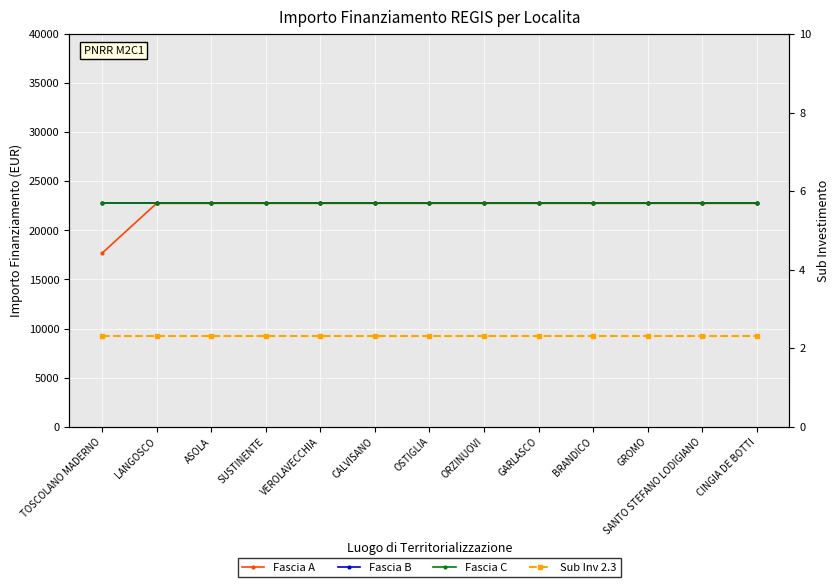

Rank the categories by Fascia C value from lowest to highest.

TOSCOLANO MADERNO, LANGOSCO, ASOLA, SUSTINENTE, VEROLAVECCHIA, CALVISANO, OSTIGLIA, ORZINUOVI, GARLASCO, BRANDICO, GROMO, SANTO STEFANO LODIGIANO, CINGIA DE BOTTI